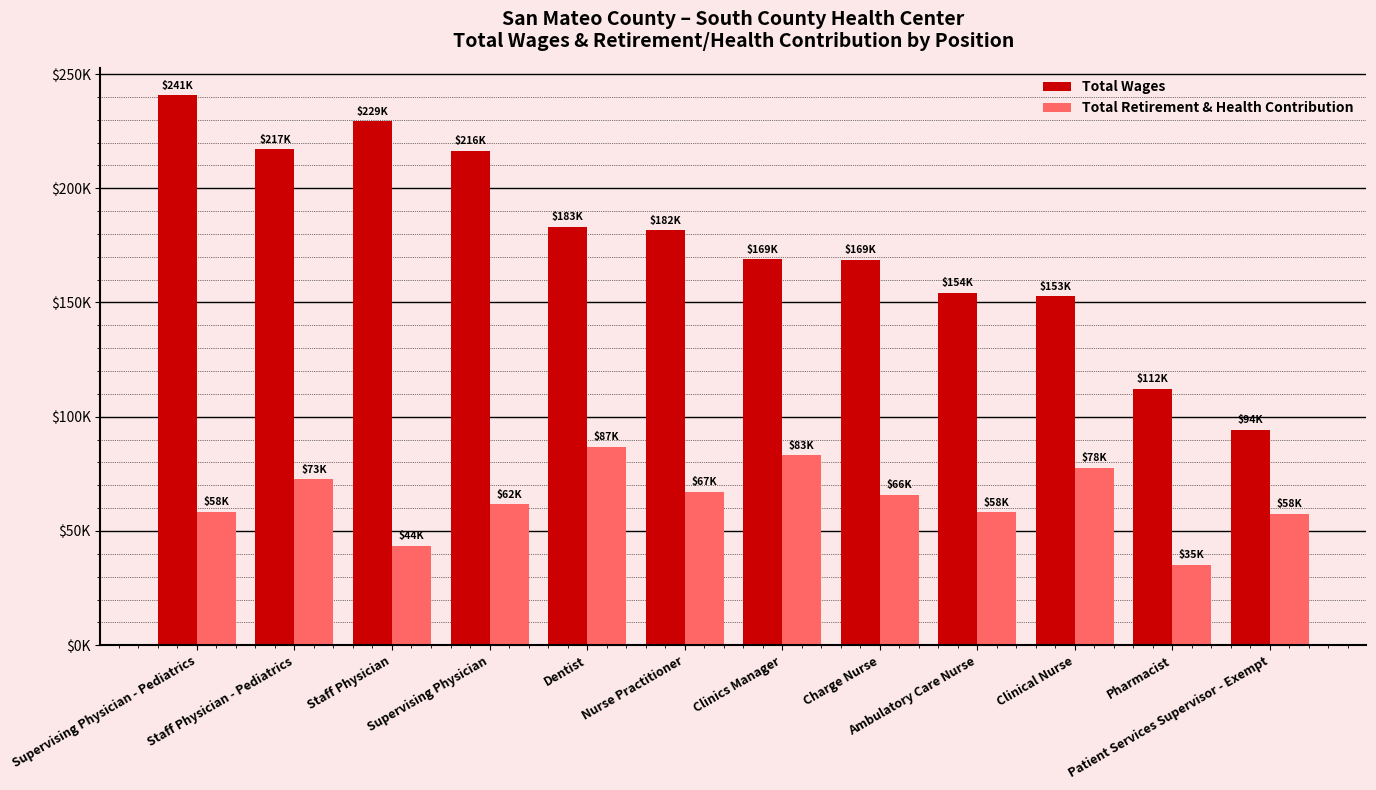

At which category does the chart reach its minimum across all series?

Pharmacist